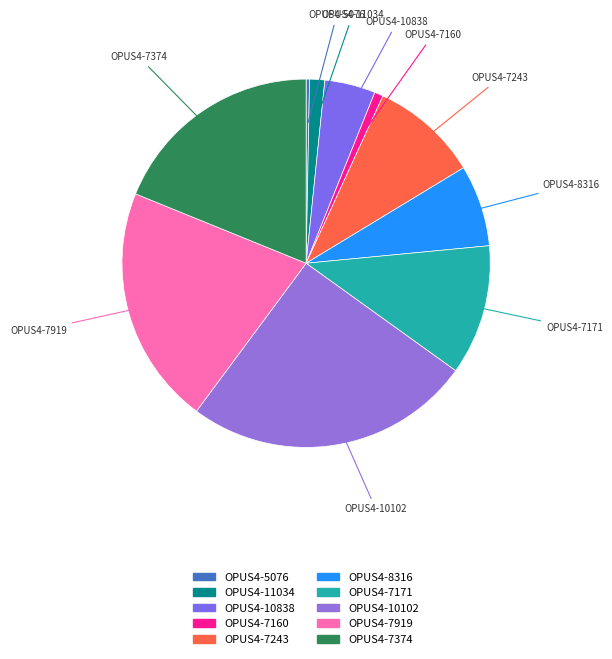

Combined, do OPUS4-7171 and OPUS4-10102 account for over 50%?

No